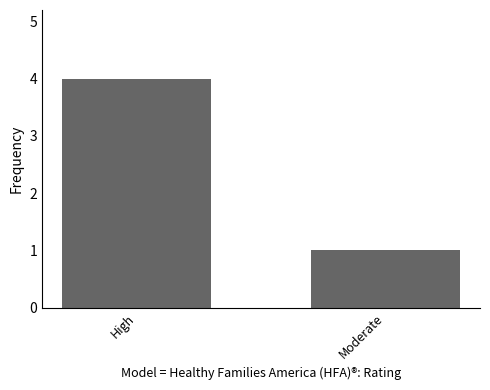

Is it true that the value at High is 1?

False